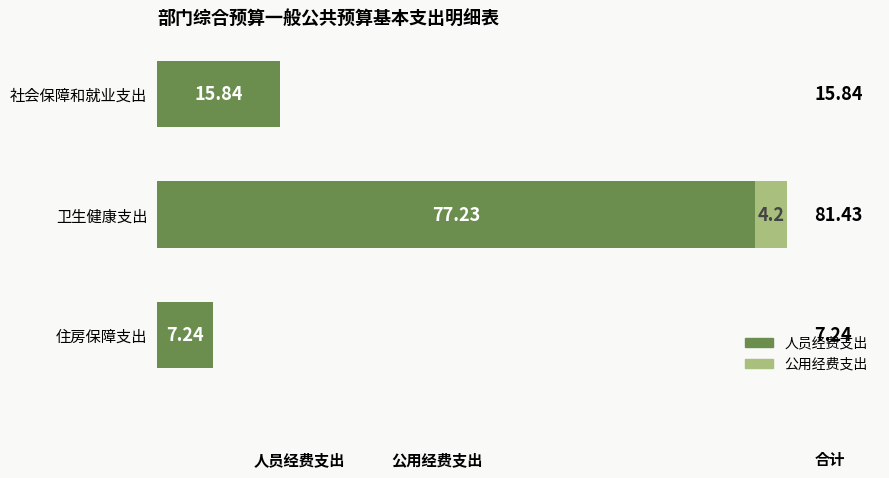

What is the sum of all 人员经费支出 values?

100.3